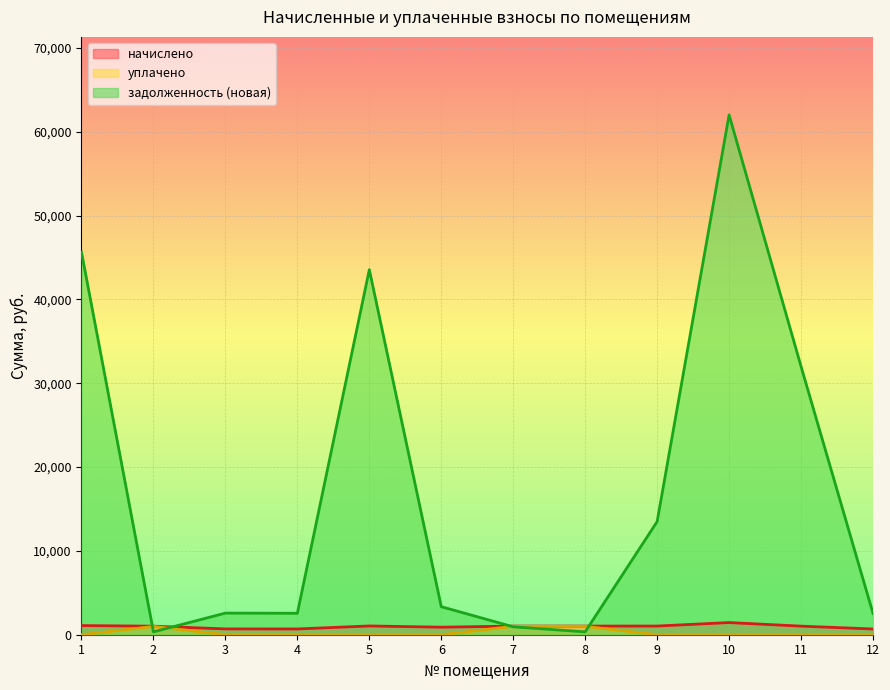

Between which two adjacent categories do начислено and задолженность (новая) first intersect?

1 and 2